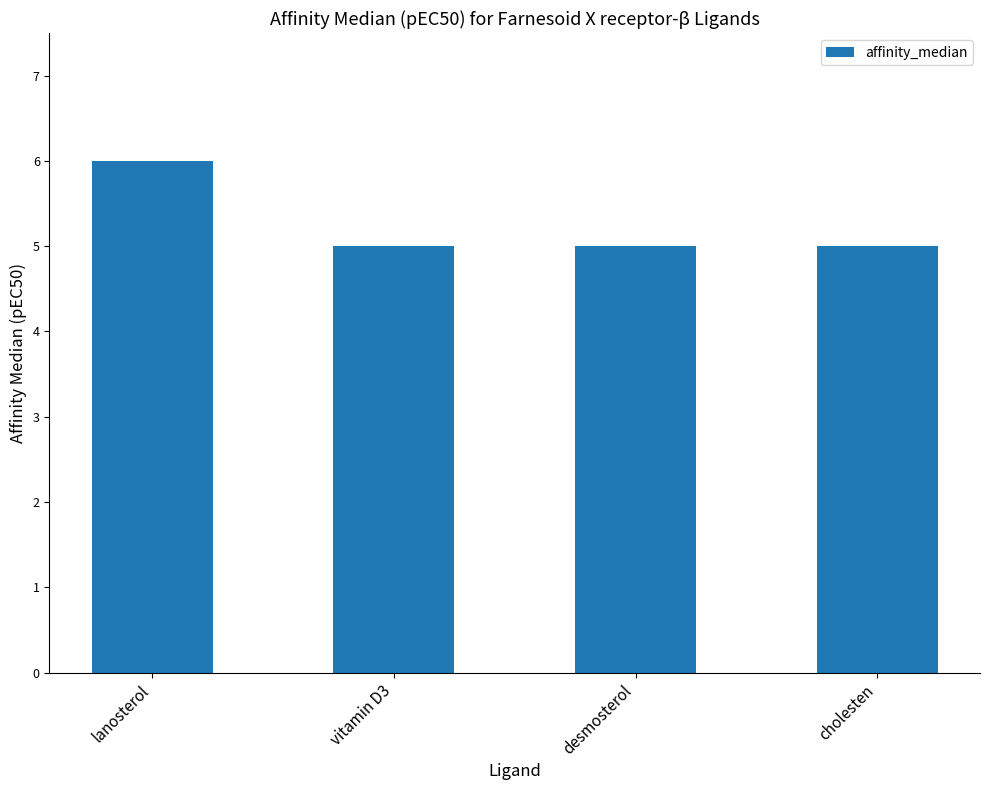

True or false: the data shows 5 at vitamin D3.

True